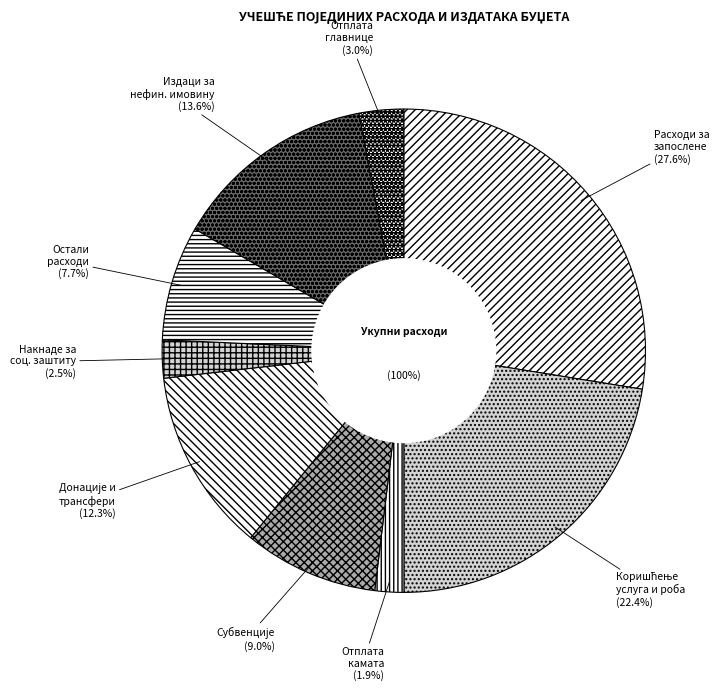

Which category has the biggest portion of the pie?

РАСХОДИ ЗА ЗАПОСЛЕНЕ